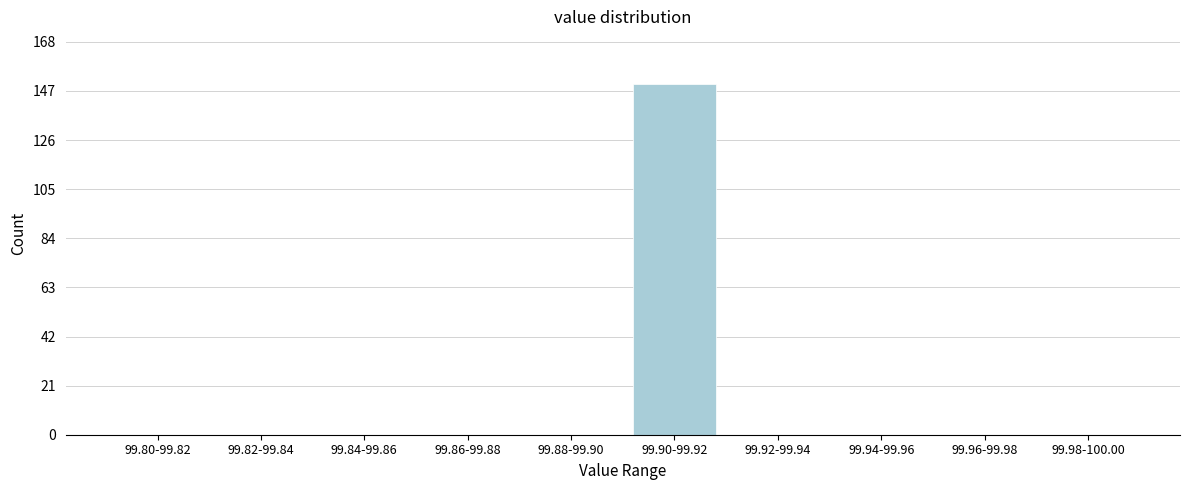

Reading left to right, what are all the values shown in this chart?

99.80-99.82=0	99.82-99.84=0	99.84-99.86=0	99.86-99.88=0	99.88-99.90=0	99.90-99.92=150	99.92-99.94=0	99.94-99.96=0	99.96-99.98=0	99.98-100.00=0